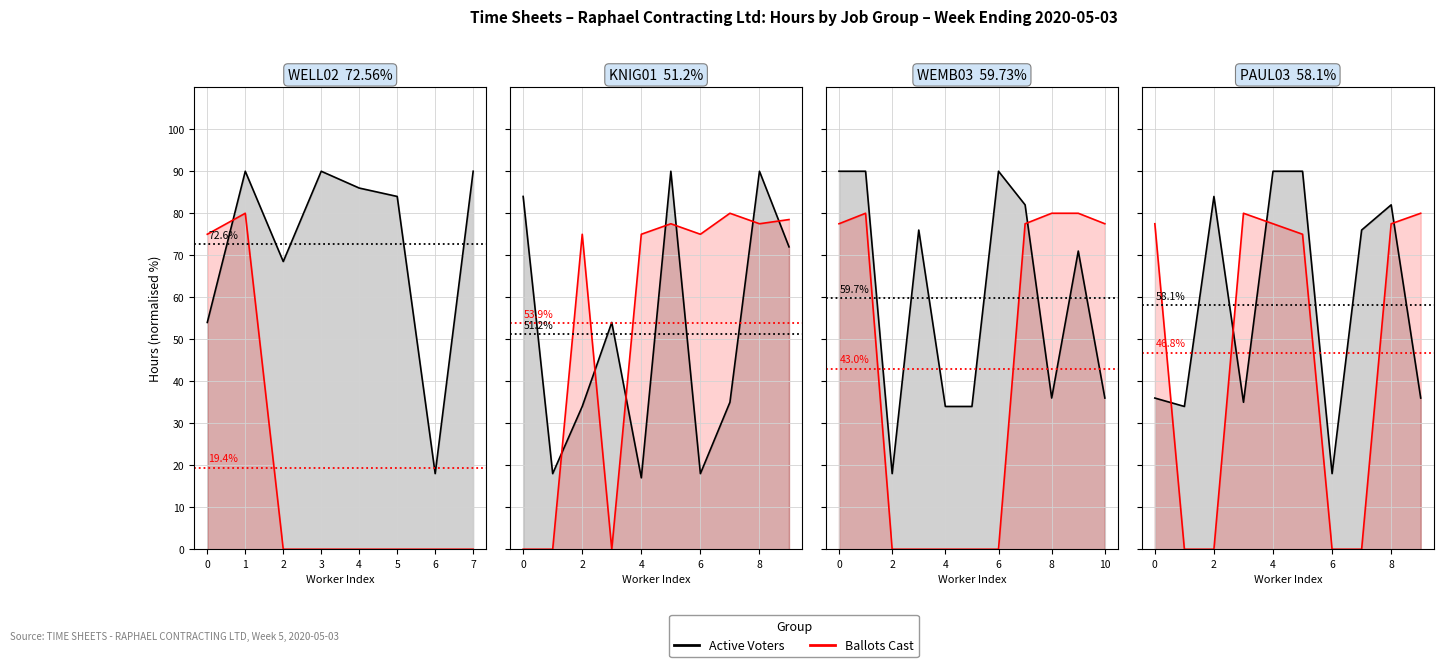

At which category does the chart reach its peak across all series?

4